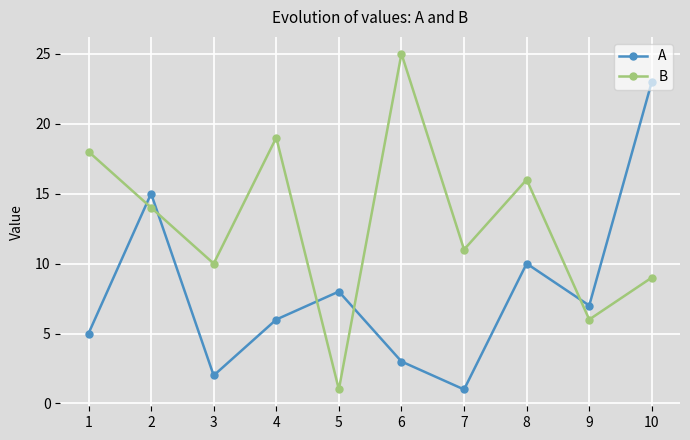

What is the difference between the second highest and second lowest values in the A series?

13